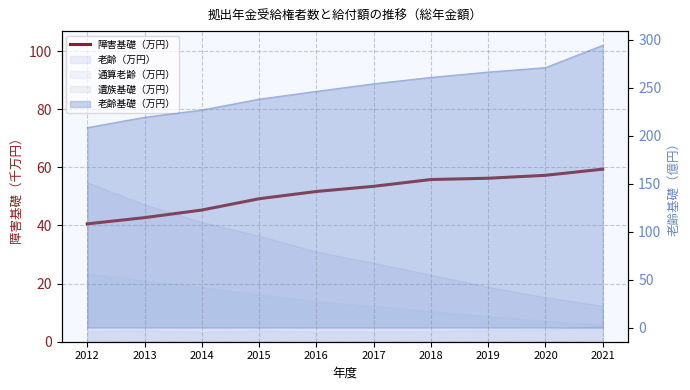

At which category does the chart reach its minimum across all series?

2012